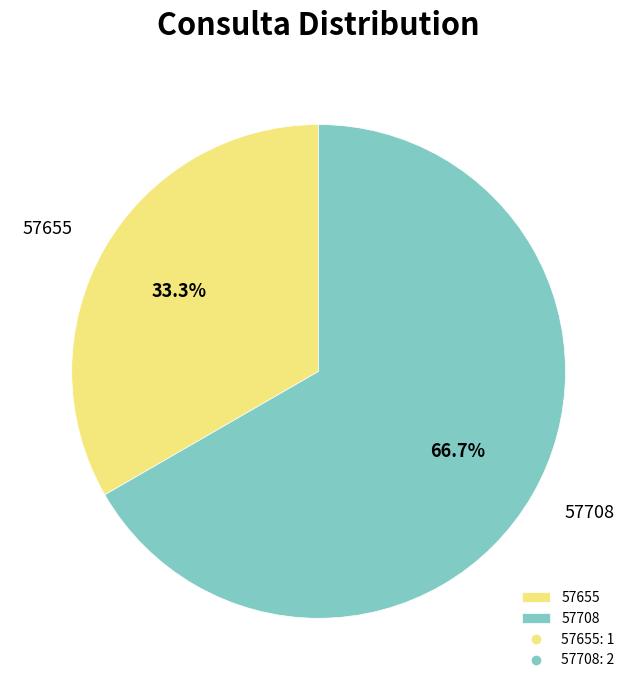

What percentage is the 57655 slice, to the nearest percent?

33%